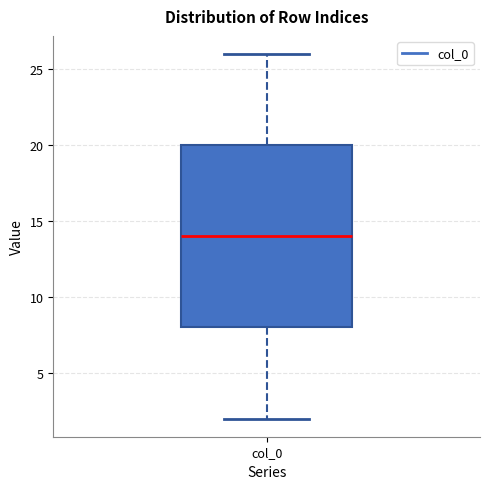

Transcribe this box plot: give where the median line is, the range the box spans, and where the two whiskers end, as read against the y-axis. The values are not printed on the chart, so give them approximately, as read against the axis.

median 14, box 8 to 20, whiskers 2 to 26